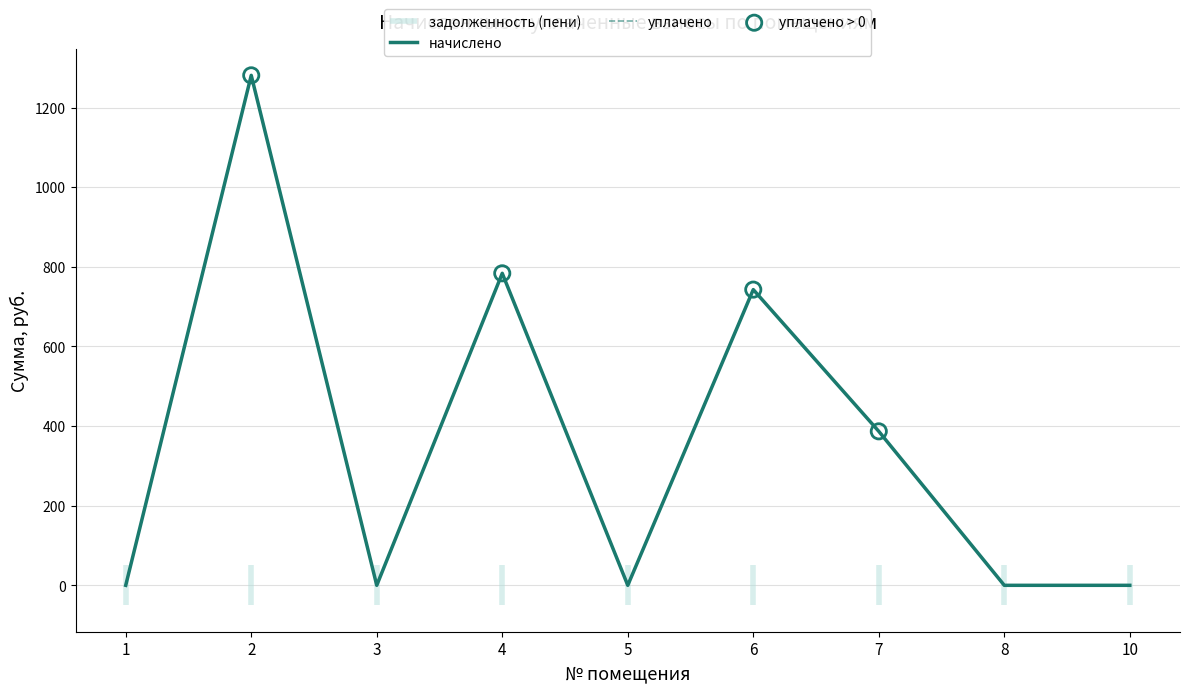

At which category is the sum across all series the highest?

2